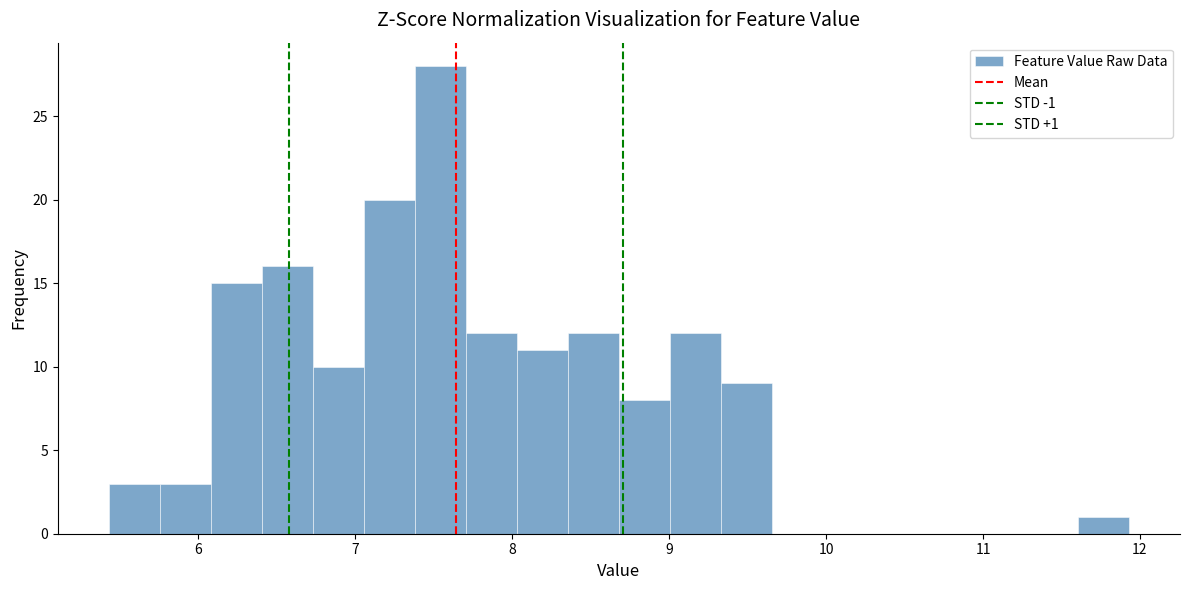

Read against the x-axis, roughly where is the centre of the tallest bar?

7.5